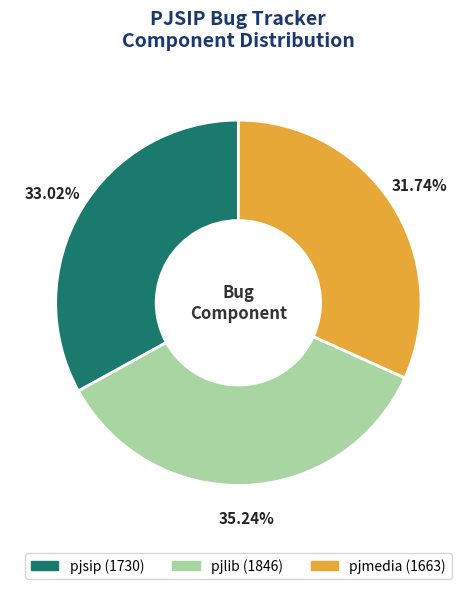

Does any single category account for the majority?

No